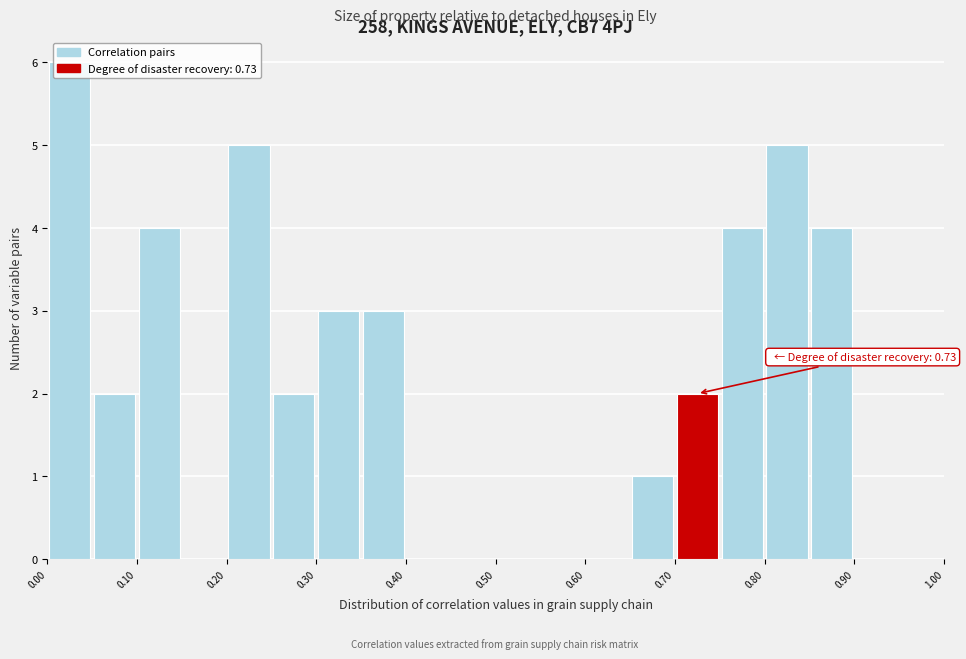

Which range on the x-axis has the tallest bar?

0.00 to 0.05